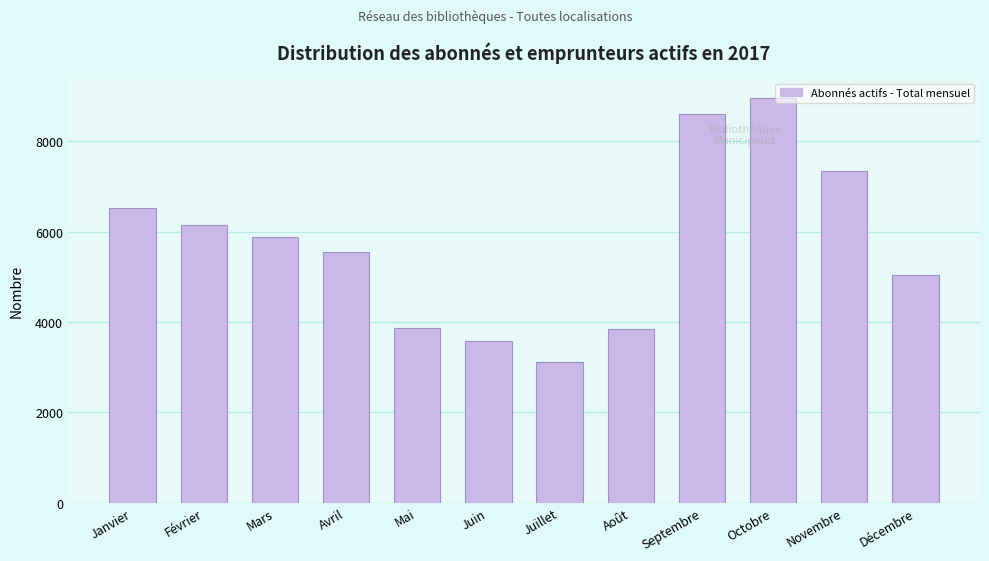

What is the label of the 6th bar from the left?

Juin